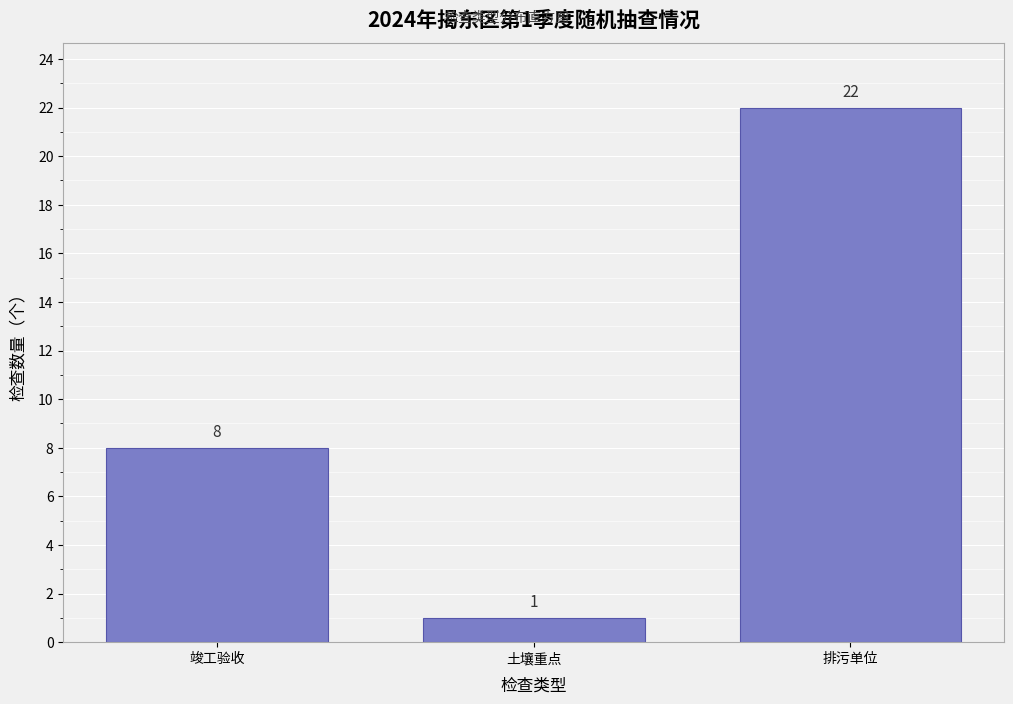

Reading left to right, extract all data points from this chart.

8	1	22